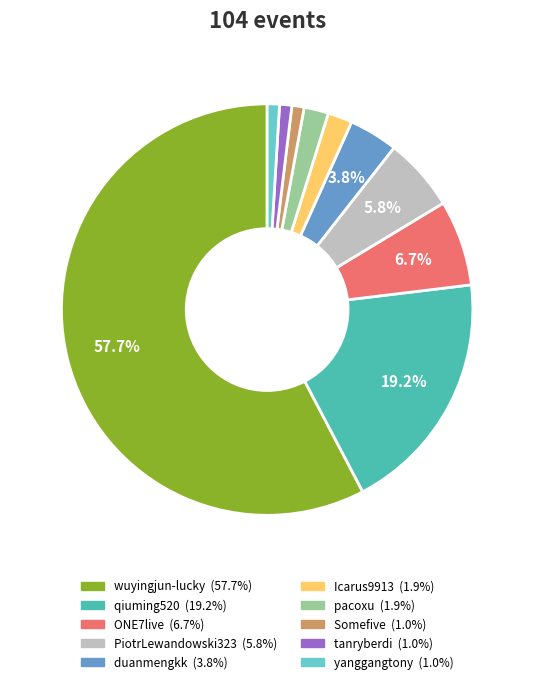

What percentage is the wuyingjun-lucky slice, to the nearest percent?

58%